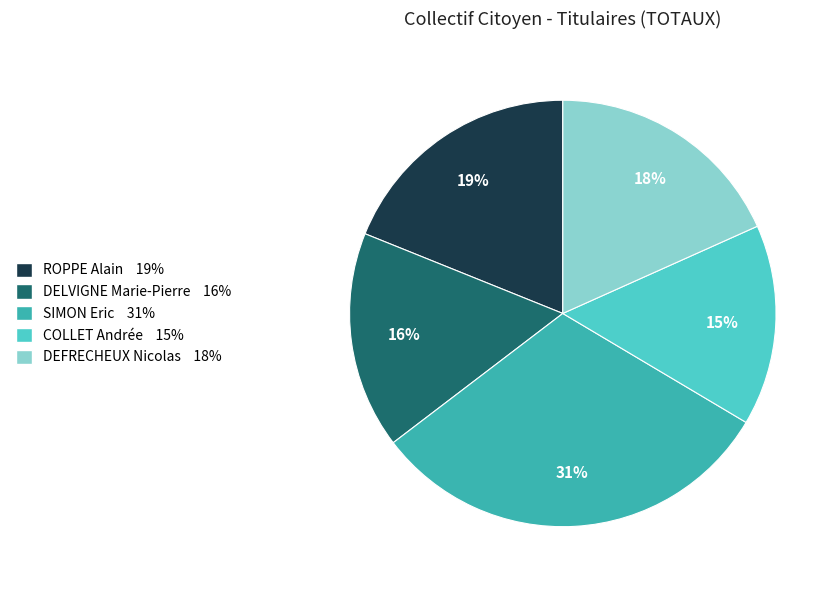

Does any single category account for the majority?

No